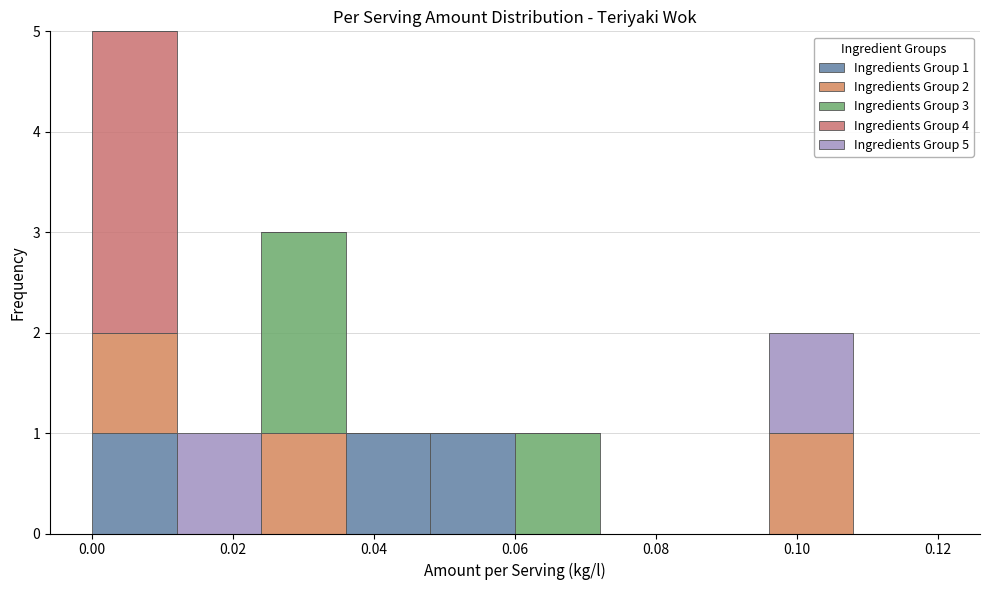

Which range on the x-axis has the tallest stacked bar (by total height)?

0.000 to 0.012